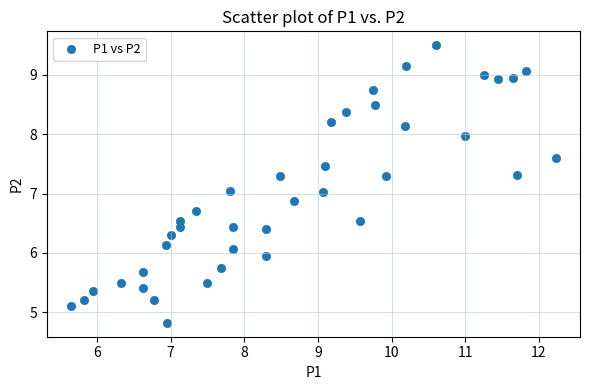

What is the range of X values (max minus min)?

6.6